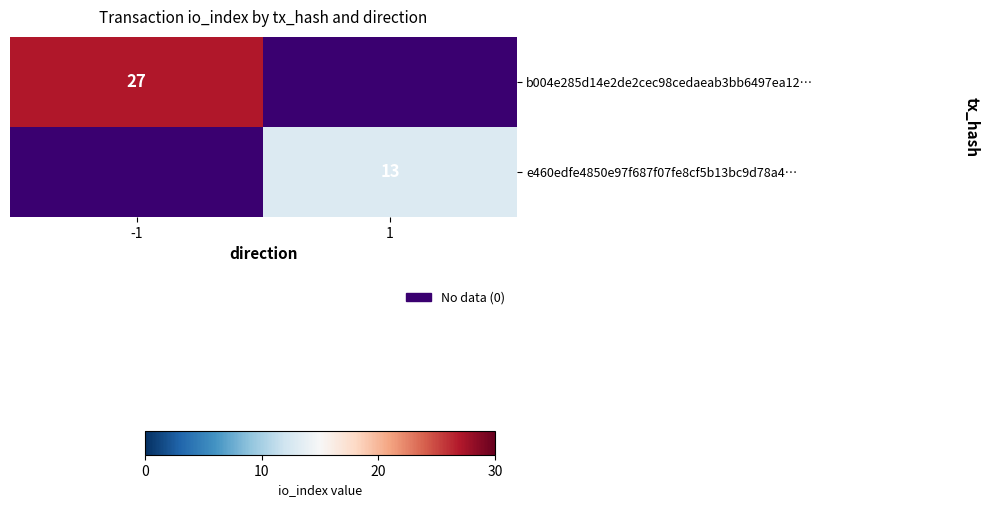

Is it true that e460edfe4850e97f687f07fe8cf5b13bc9d78a4… equals 13 at 1?

True